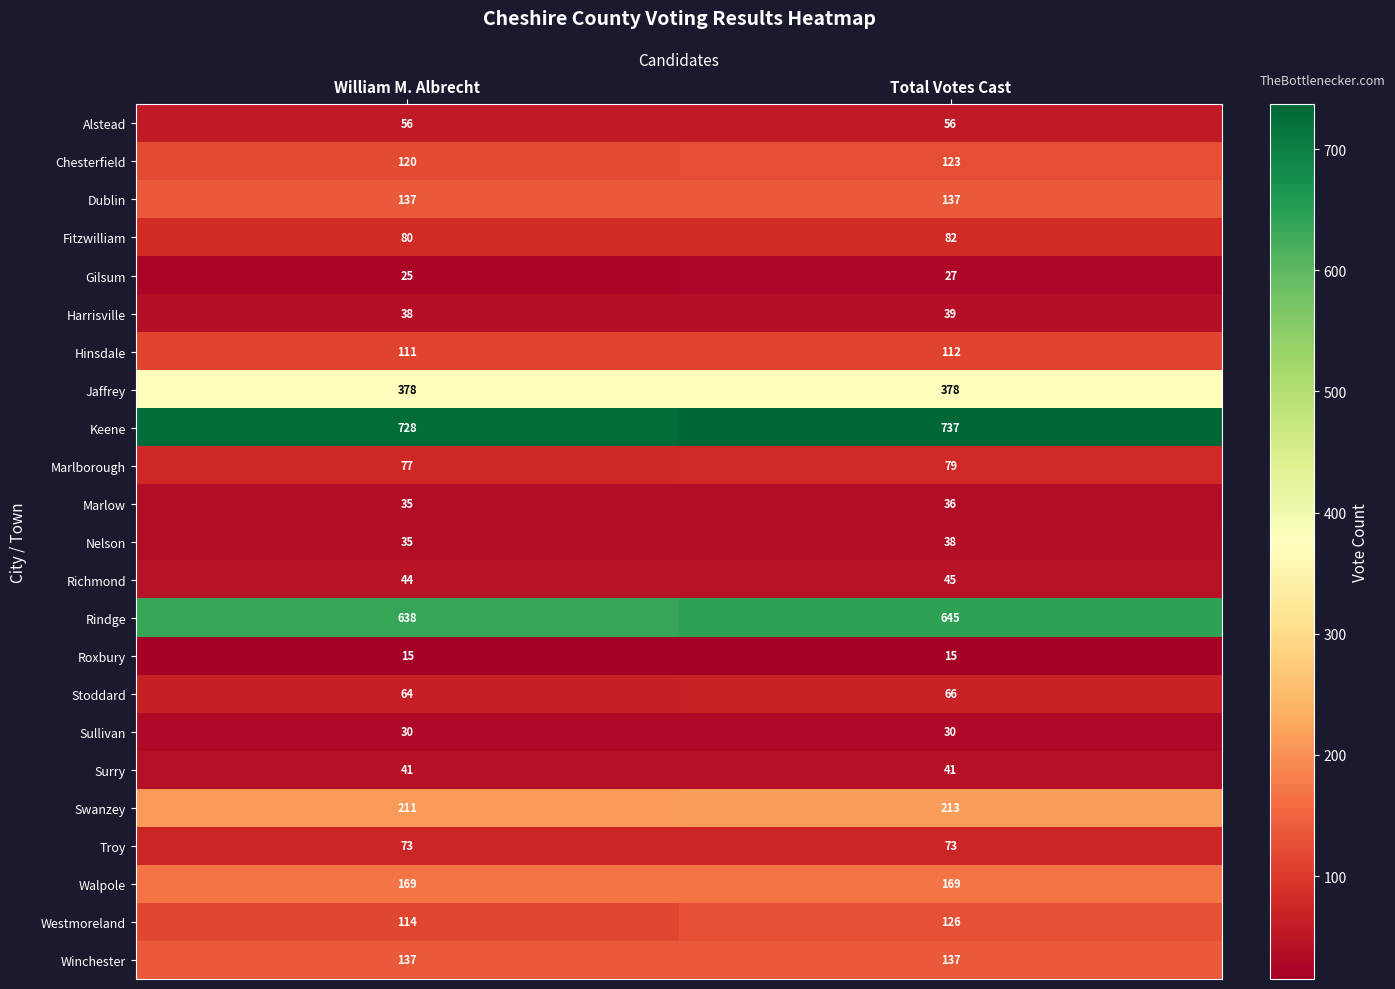

What is the average value of the Westmoreland series?

120